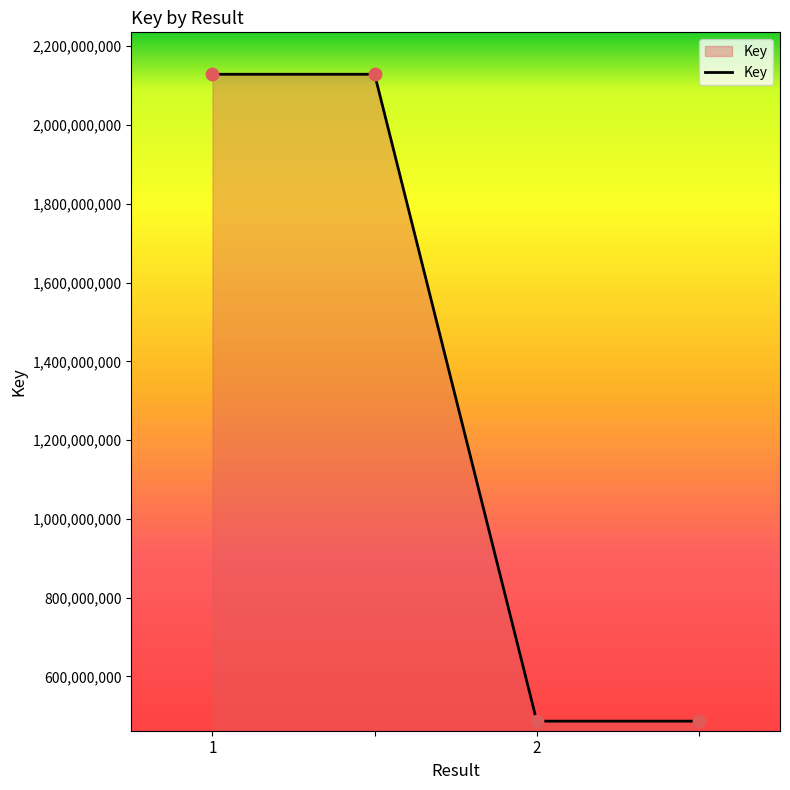

True or false: the data has more than 1 interior local peaks.

False